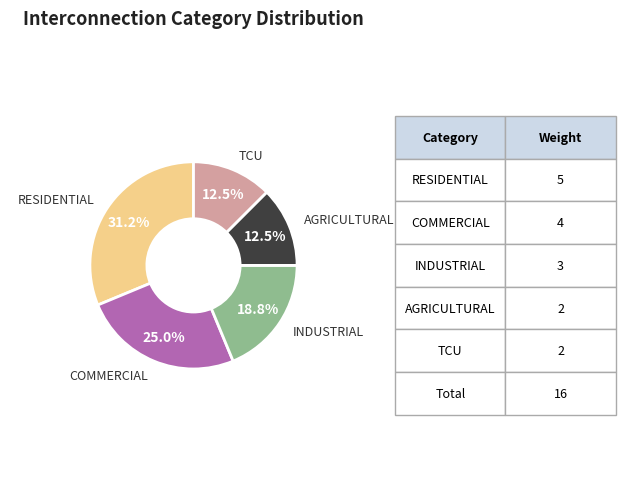

Which category has the biggest portion of the pie?

RESIDENTIAL